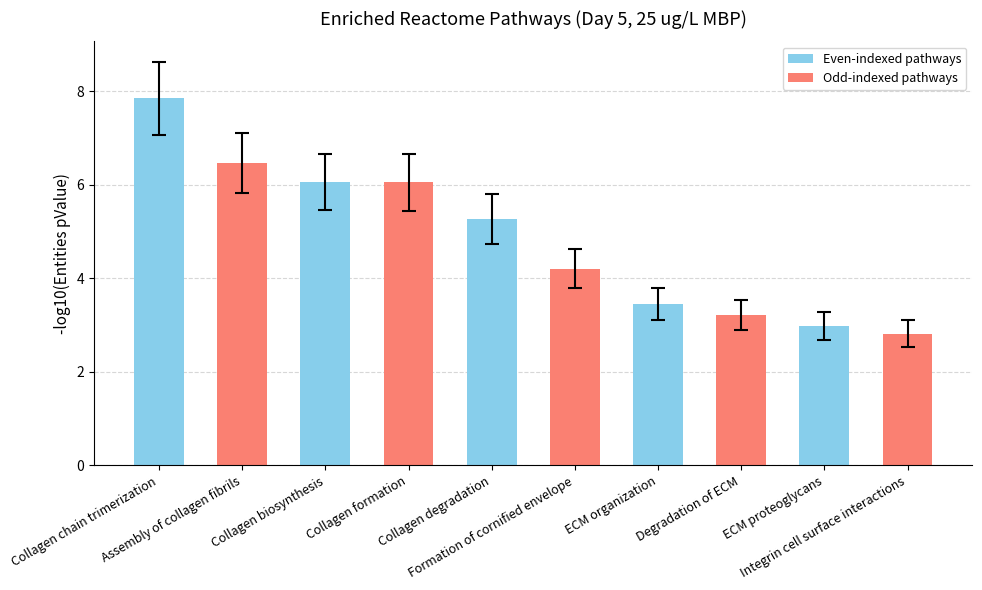

What is the sum of all values?

48.4